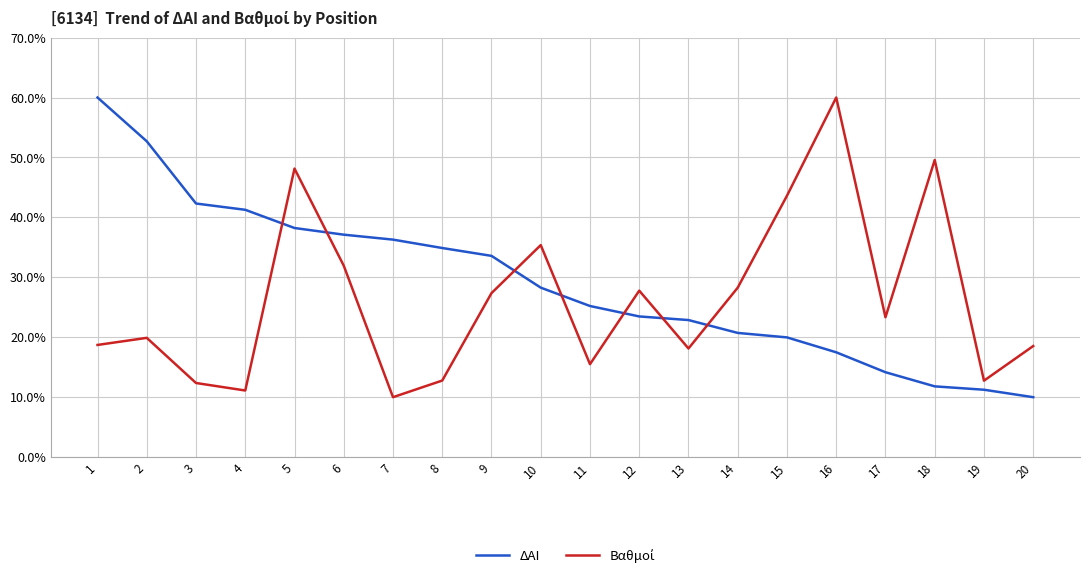

What is the spread (max minus min) of values at 3?

29.9